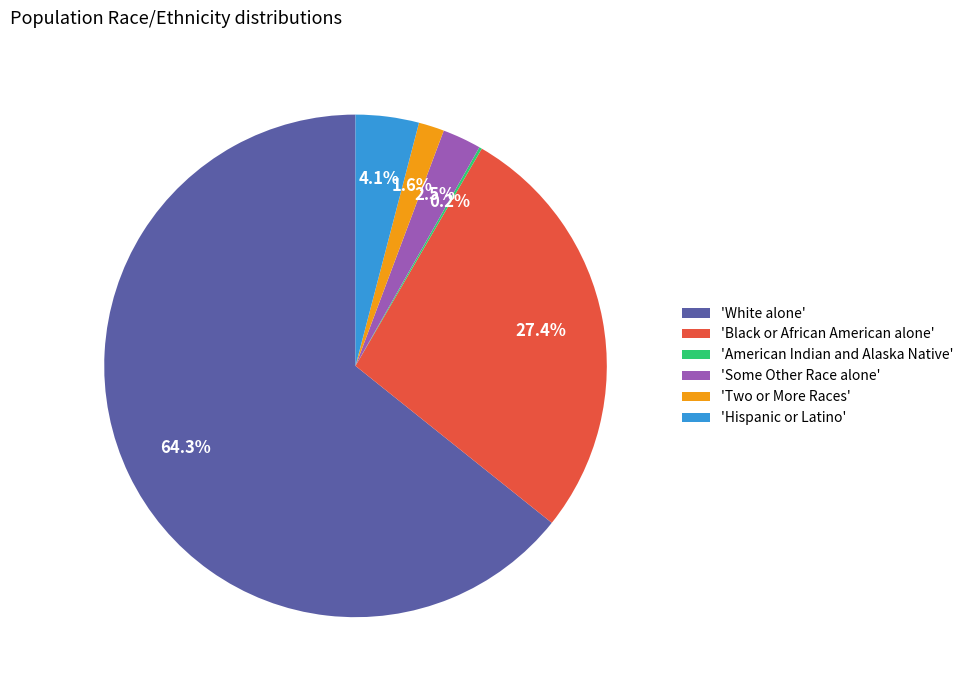

Between 'Some Other Race alone' and 'White alone', which is larger?

'White alone'